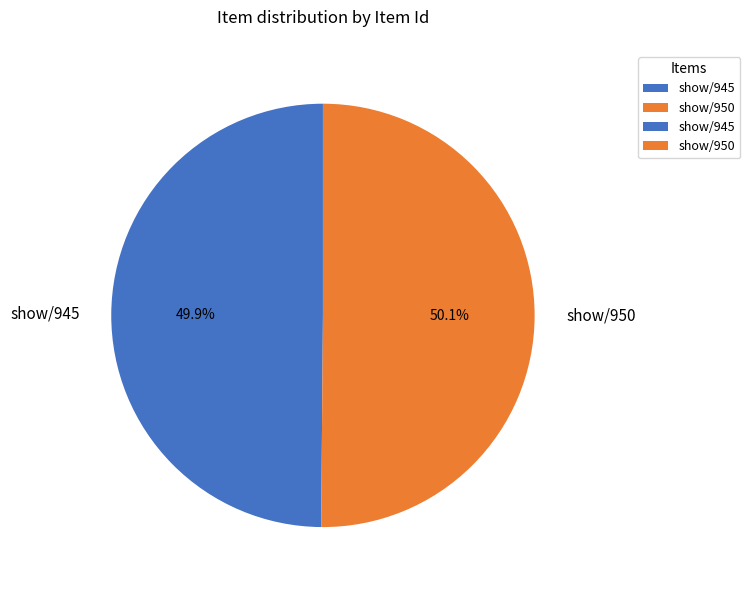

What is the ratio of the value at show/950 to the value at show/945?

1.0